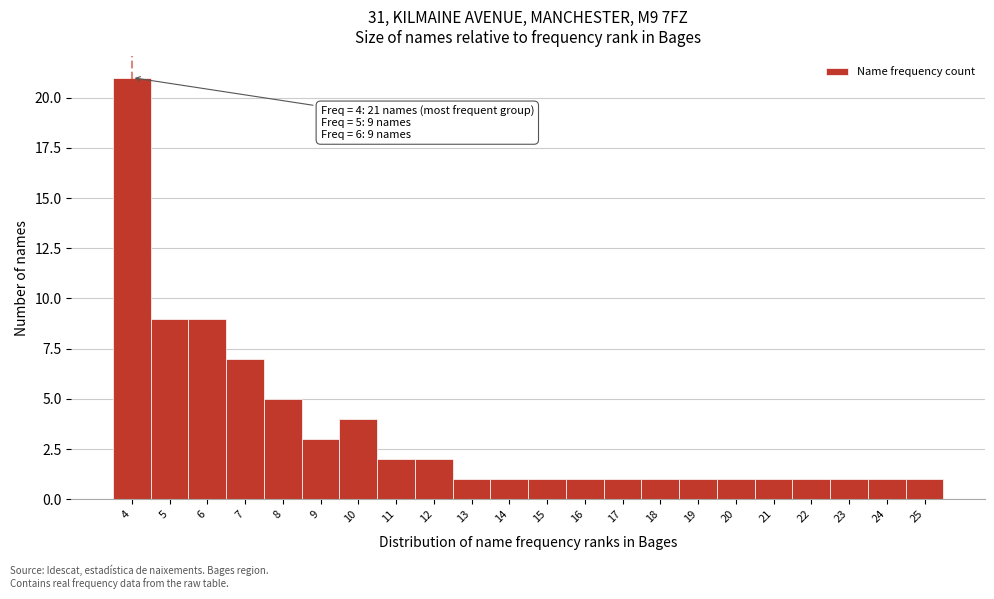

Reading left to right, transcribe all the data shown in this chart.

21	9	9	7	5	3	4	2	2	1	1	1	1	1	1	1	1	1	1	1	1	1